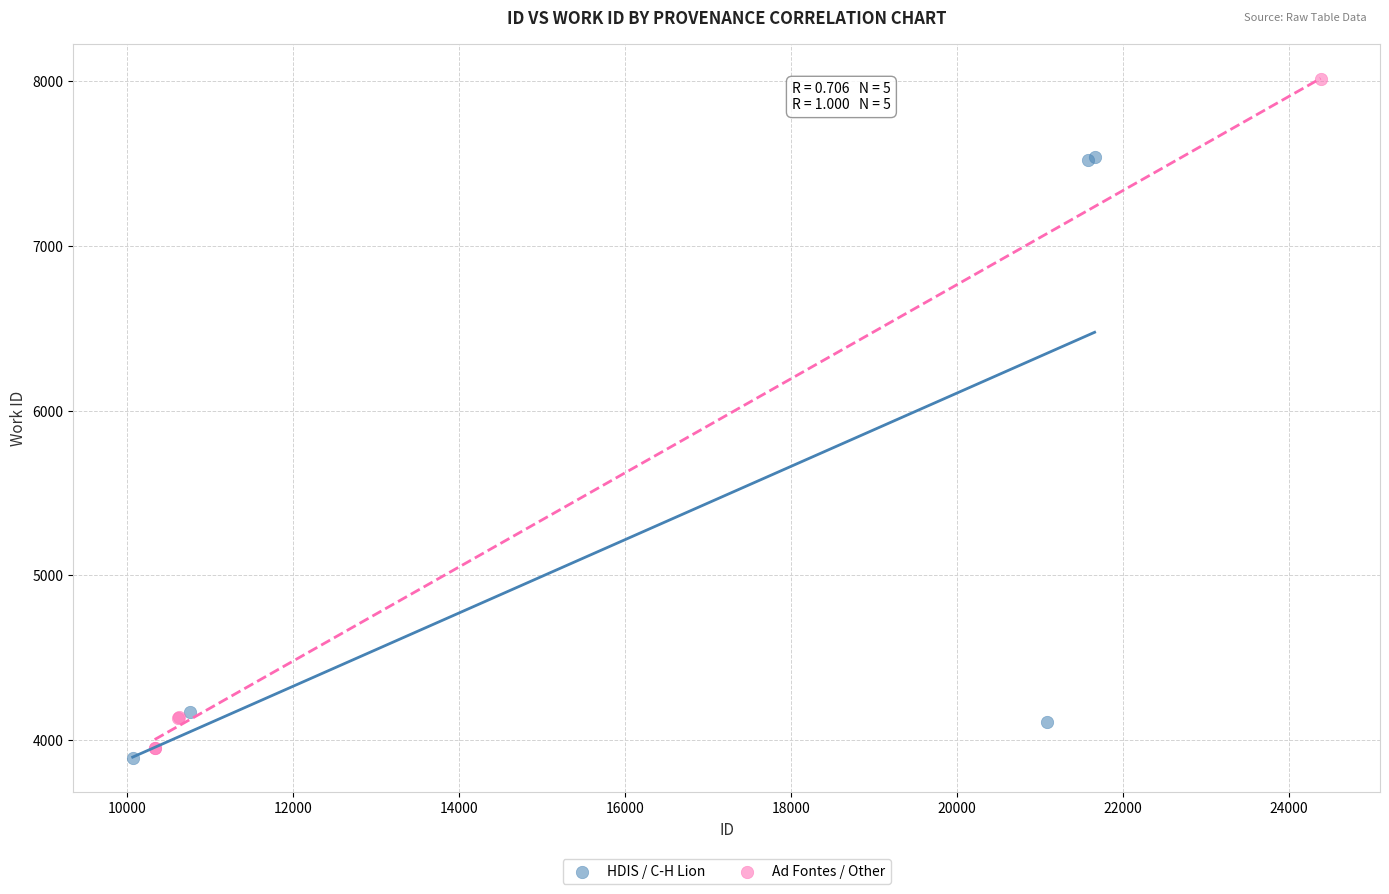

What are all the series names shown in the legend?

HDIS / C-H Lion, Ad Fontes / Other